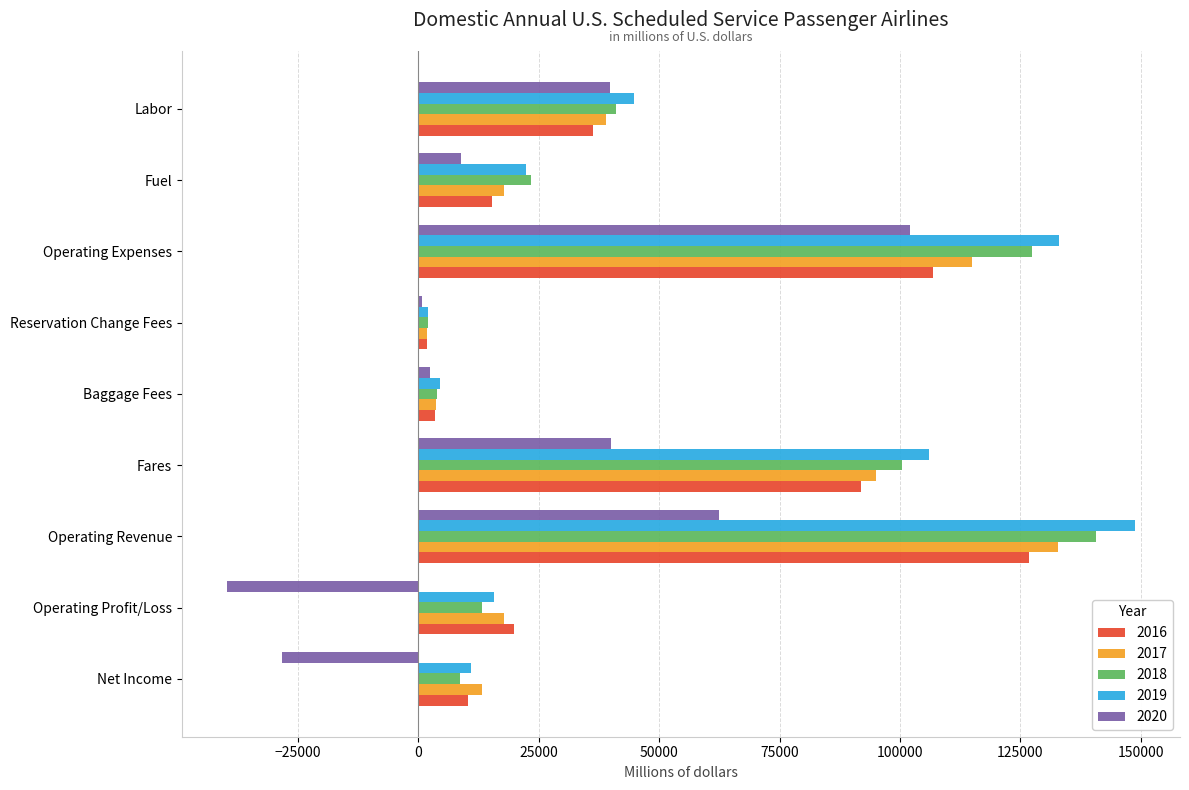

At which category does the chart reach its minimum across all series?

Operating Profit/Loss